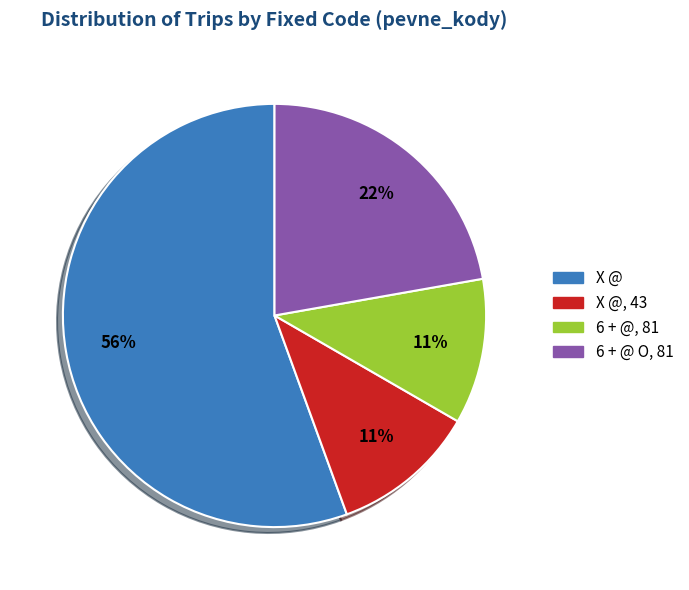

Does X @ account for over 50% of the chart?

Yes